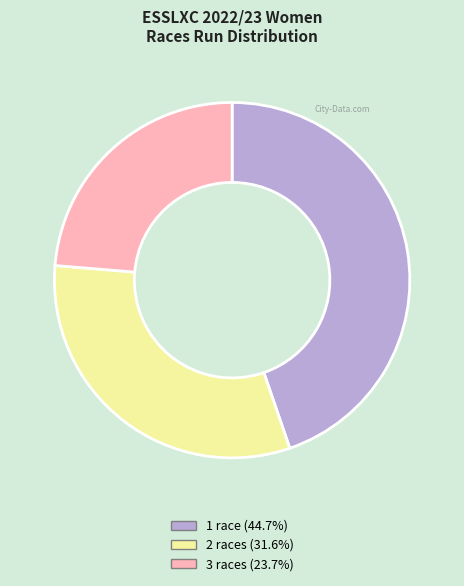

Approximately how many times larger is the value at 3 races compared to 1 race?

0.5